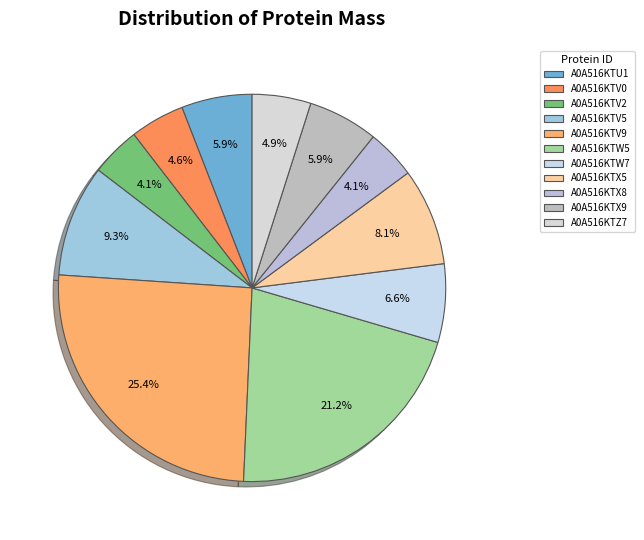

How many slices are in this pie chart?

11